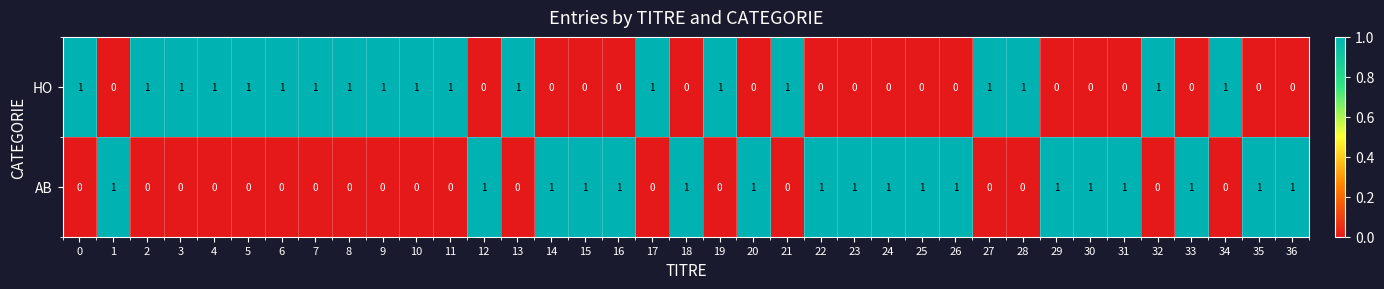

At how many categories does at least one series exceed 0?

37